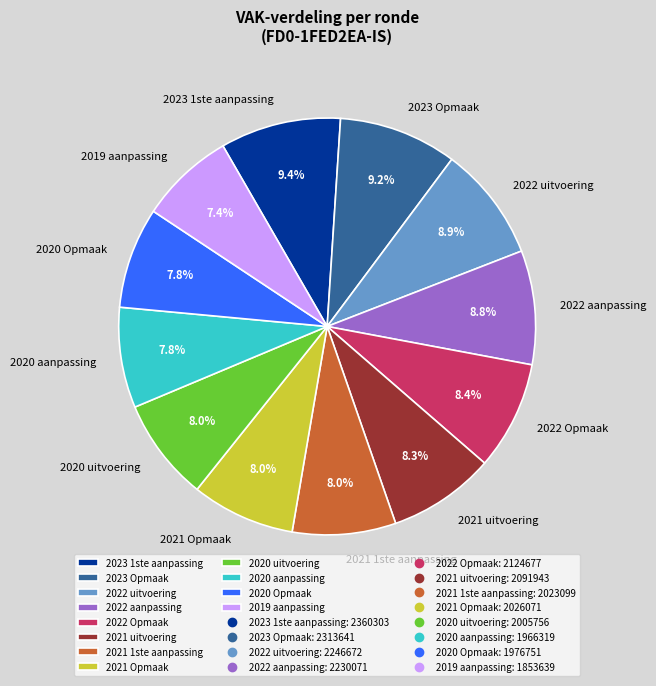

Does any single category account for the majority?

No